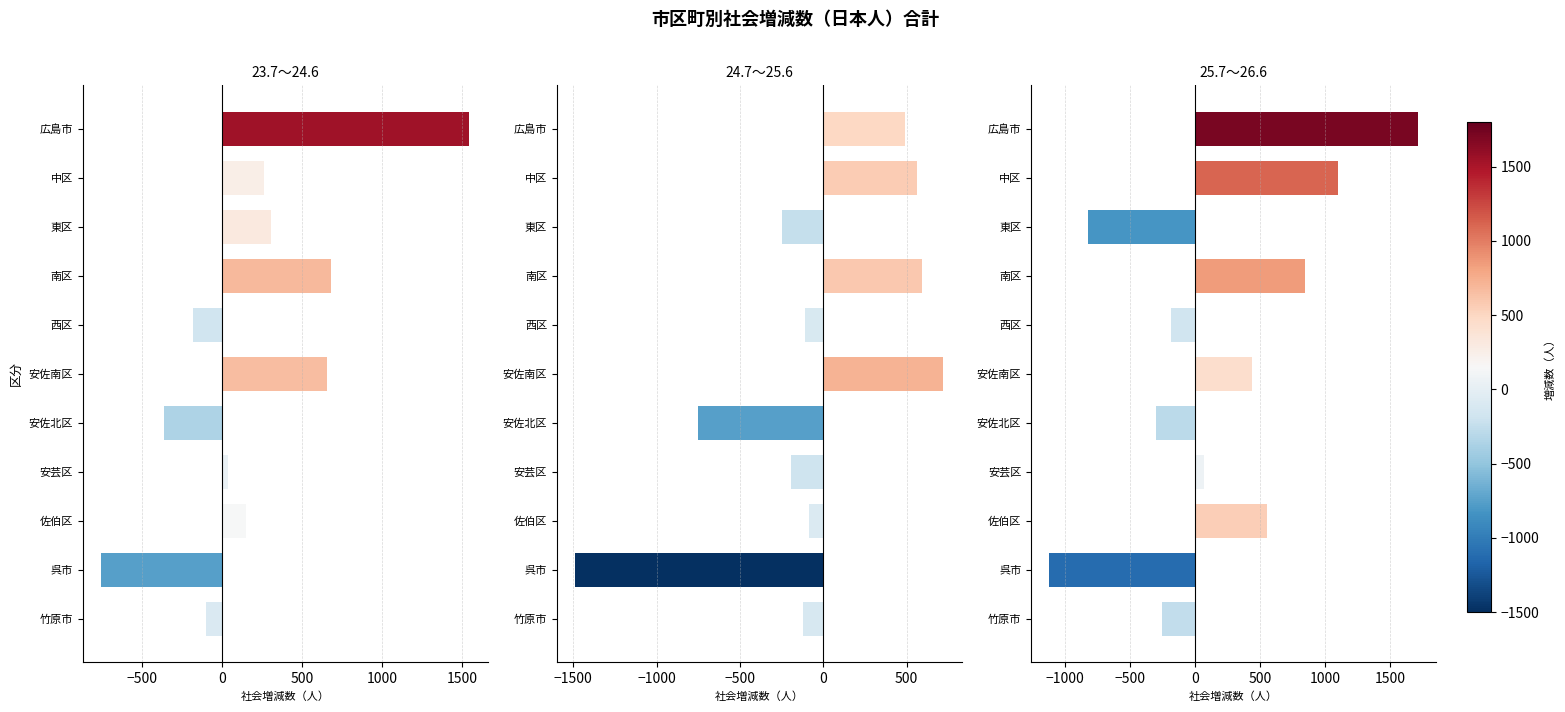

Does the chart contain any negative values?

Yes